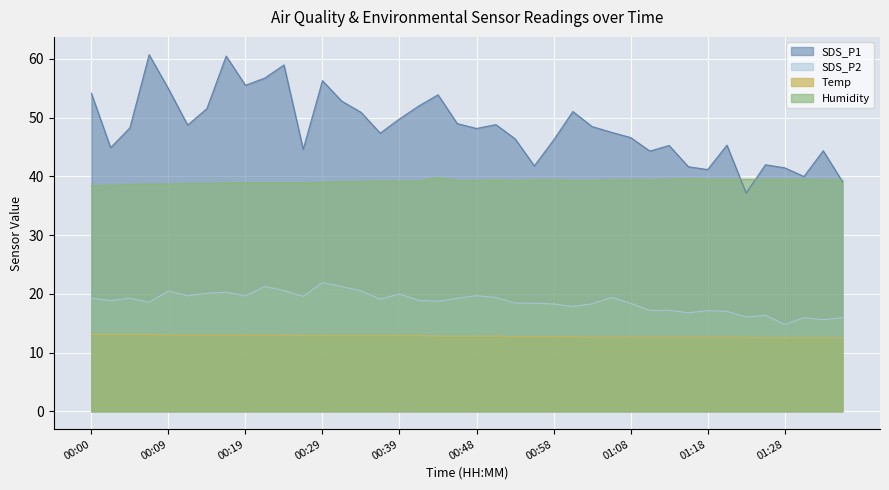

At 01:18, list the series in order from largest to smallest.

SDS_P1, Humidity, SDS_P2, Temp